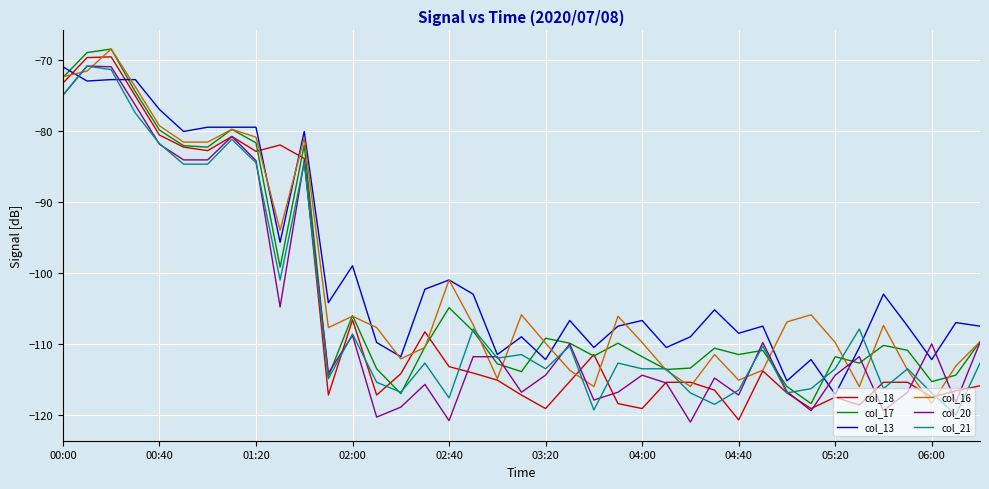

What is the maximum value shown in the chart?

-68.5